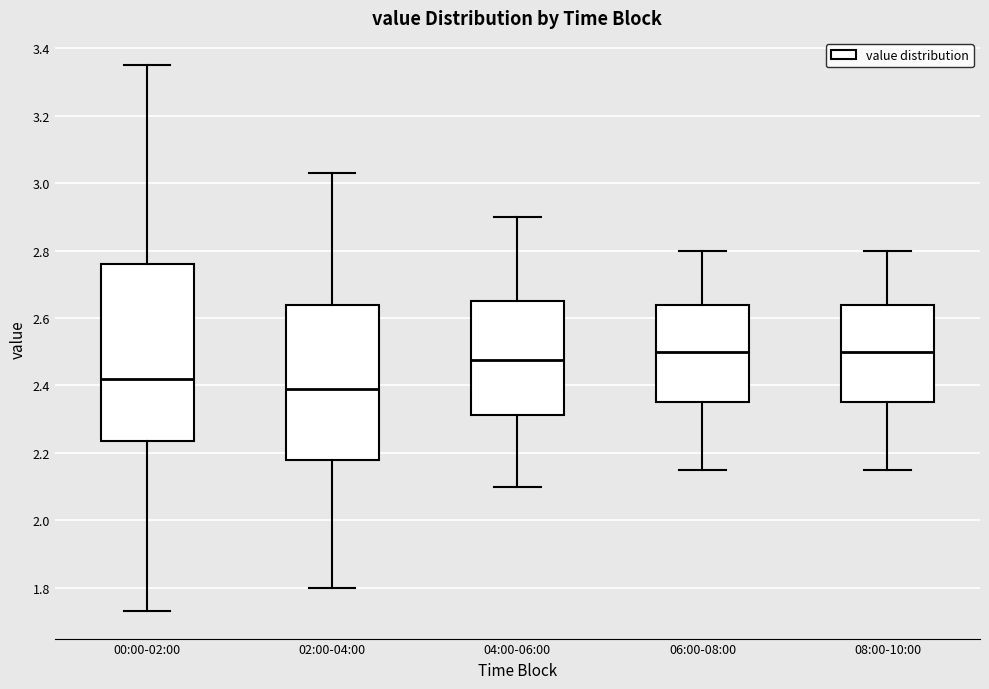

Where does the upper whisker of the box for 08:00-10:00 end on the y-axis? The values are not printed on the chart, so give them approximately, as read against the axis.

2.80